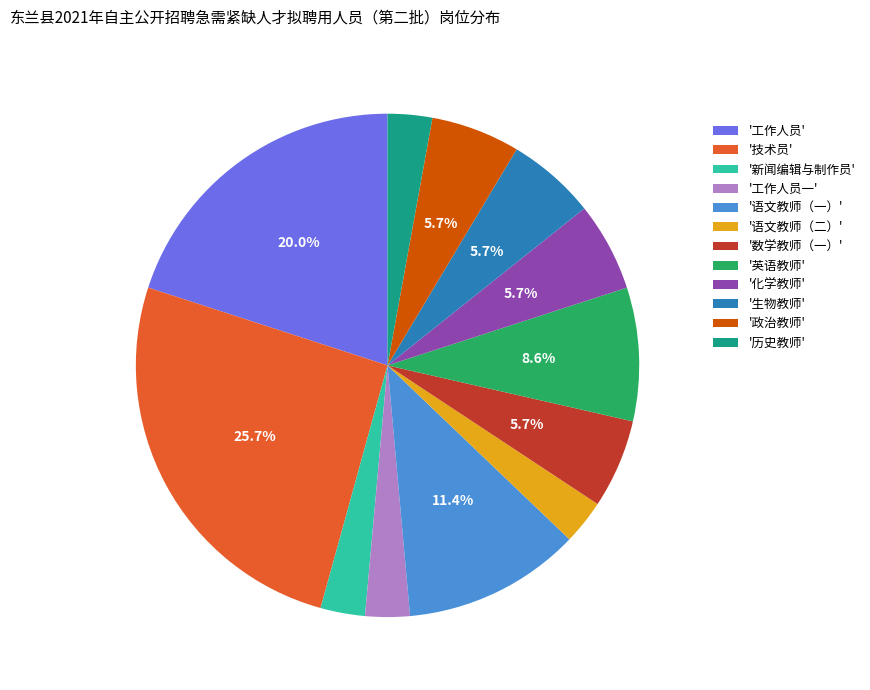

Count the number of slices in the pie.

12